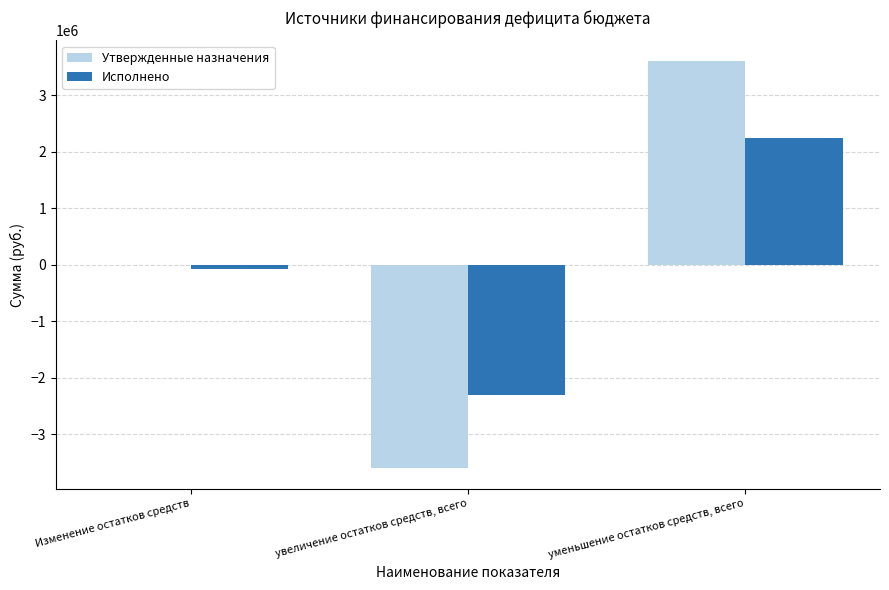

What is the sum of the Исполнено values at уменьшение остатков средств, всего and увеличение остатков средств, всего?

-78467.2